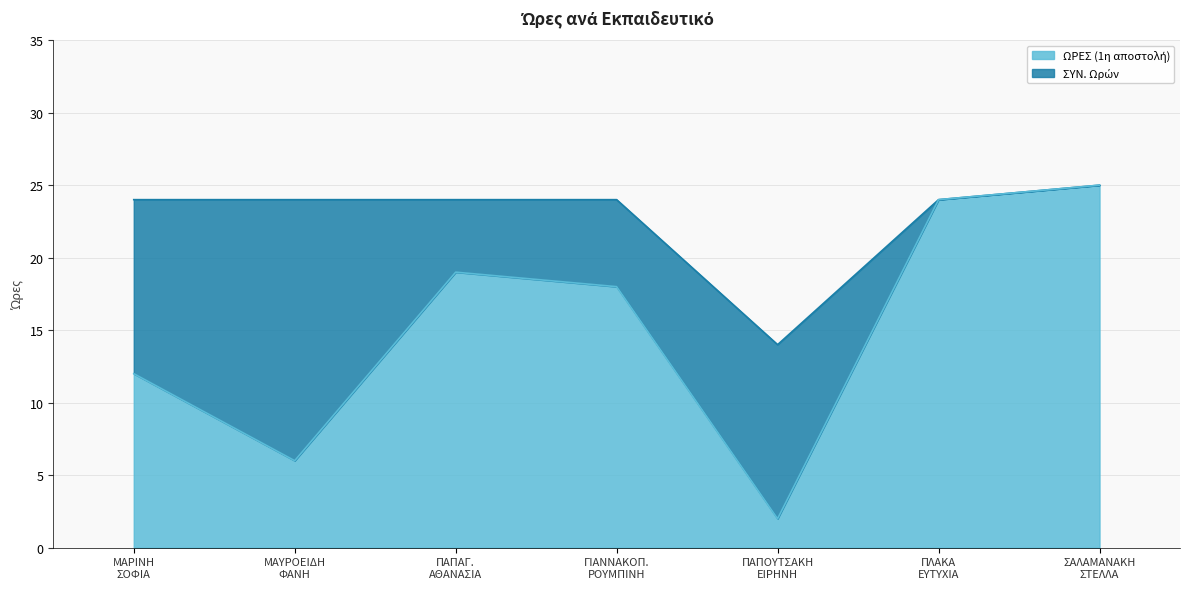

Does the chart have visible grid lines?

Yes